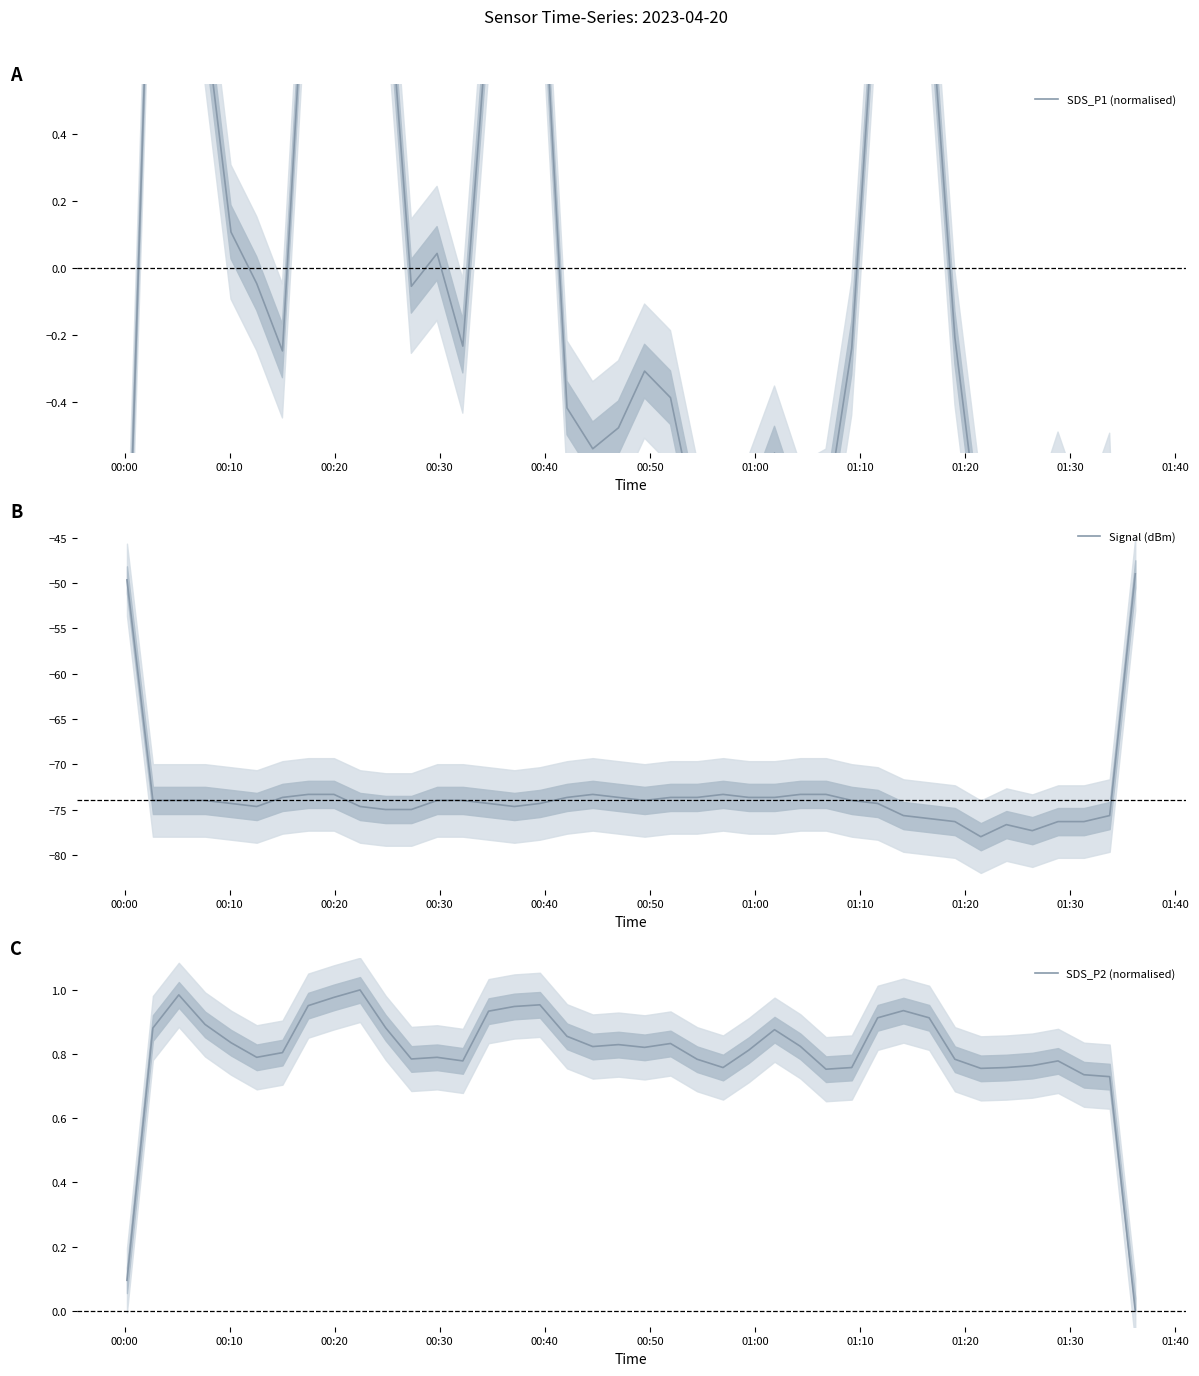

What is the maximum value for Signal (dBm)?

-49.0